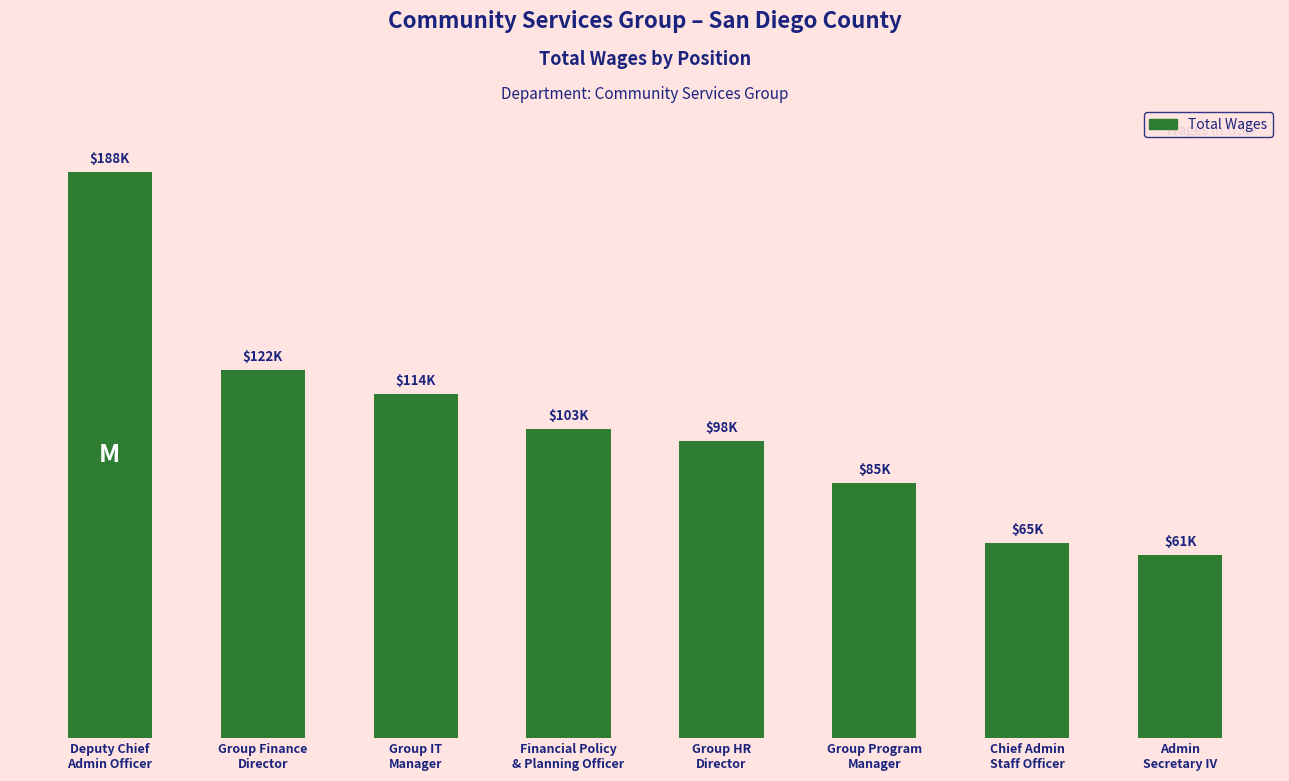

What is the label of the 6th bar from the left?

Group Program
Manager